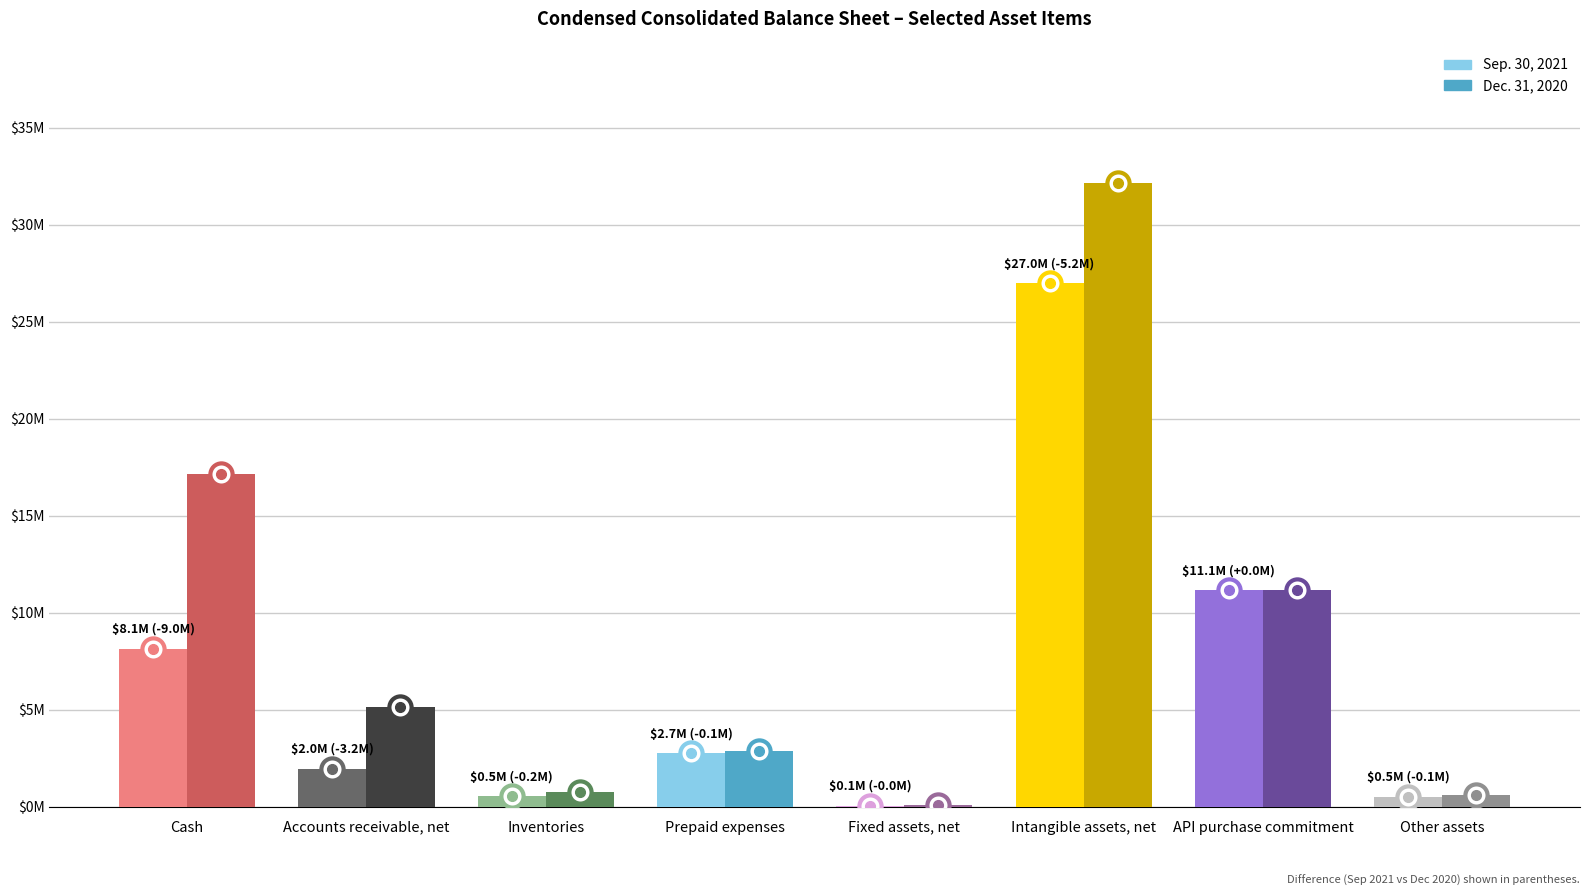

What is the minimum value for Sep. 30, 2021?

51952